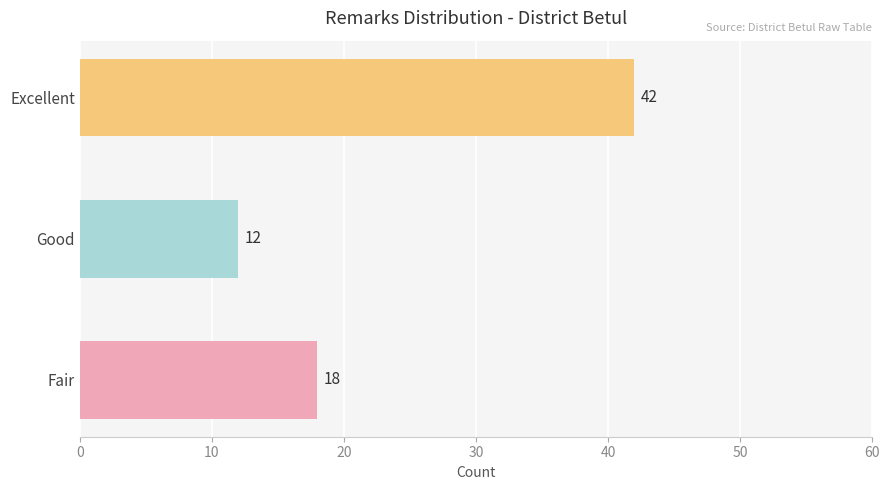

What position from the bottom is Excellent?

3